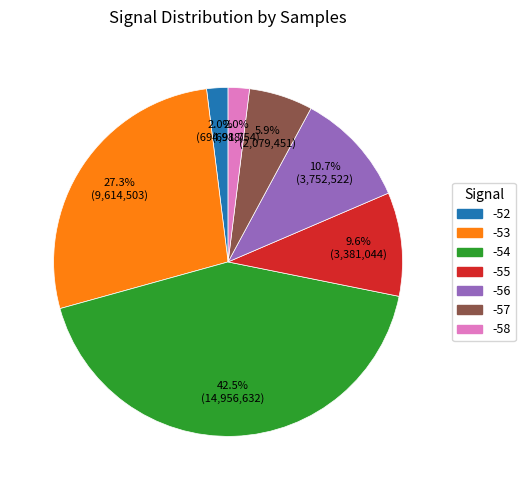

Is there a majority slice in this chart?

No